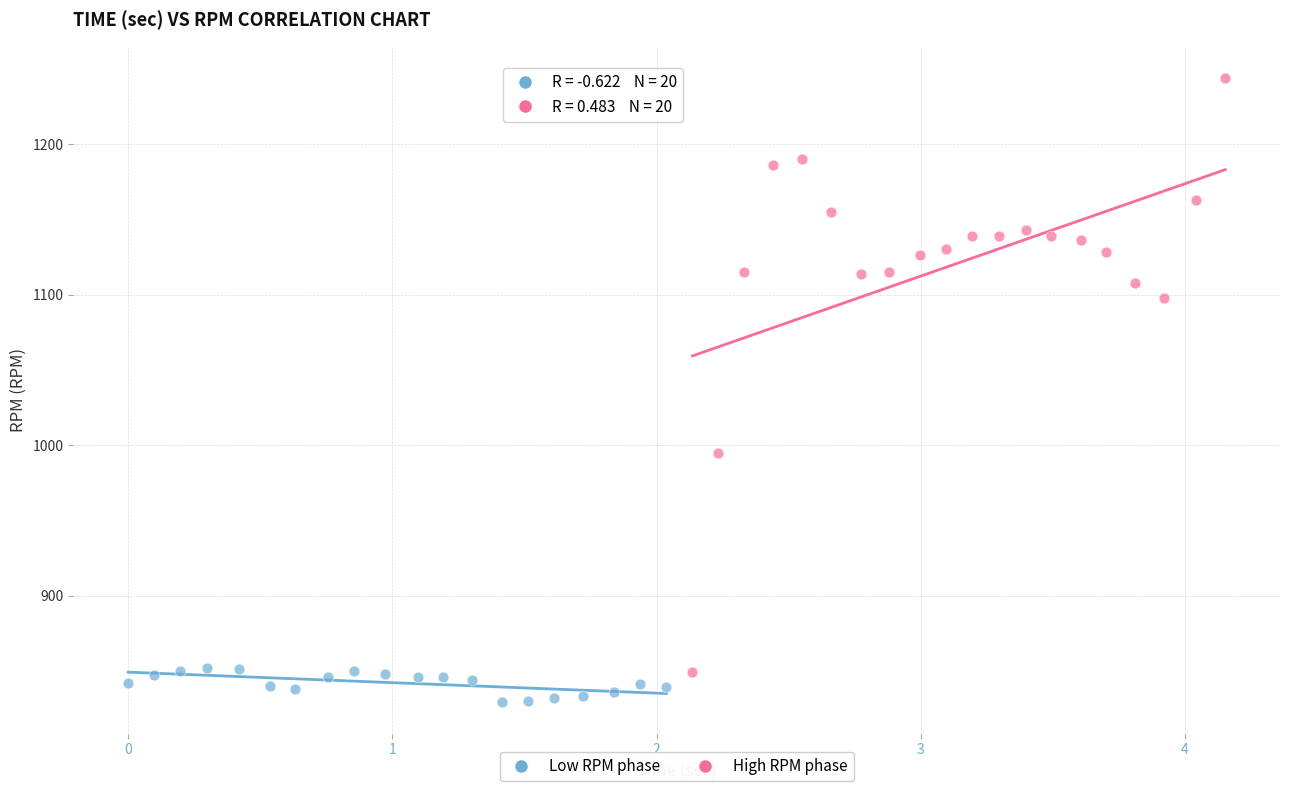

Which series reaches the minimum Y coordinate?

Low RPM phase